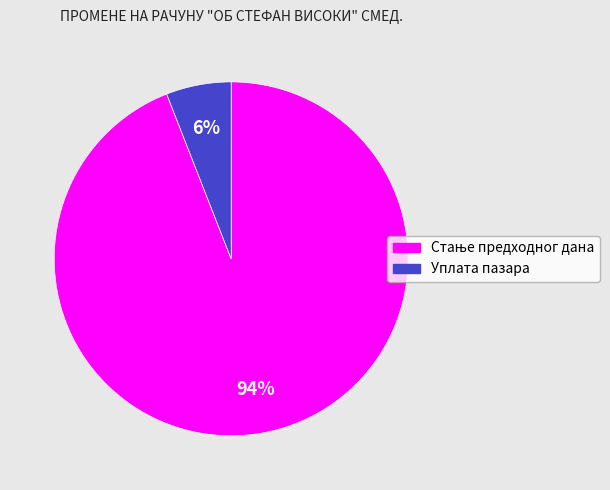

To the nearest percent, what is the difference between the largest and smallest slice percentages?

88%